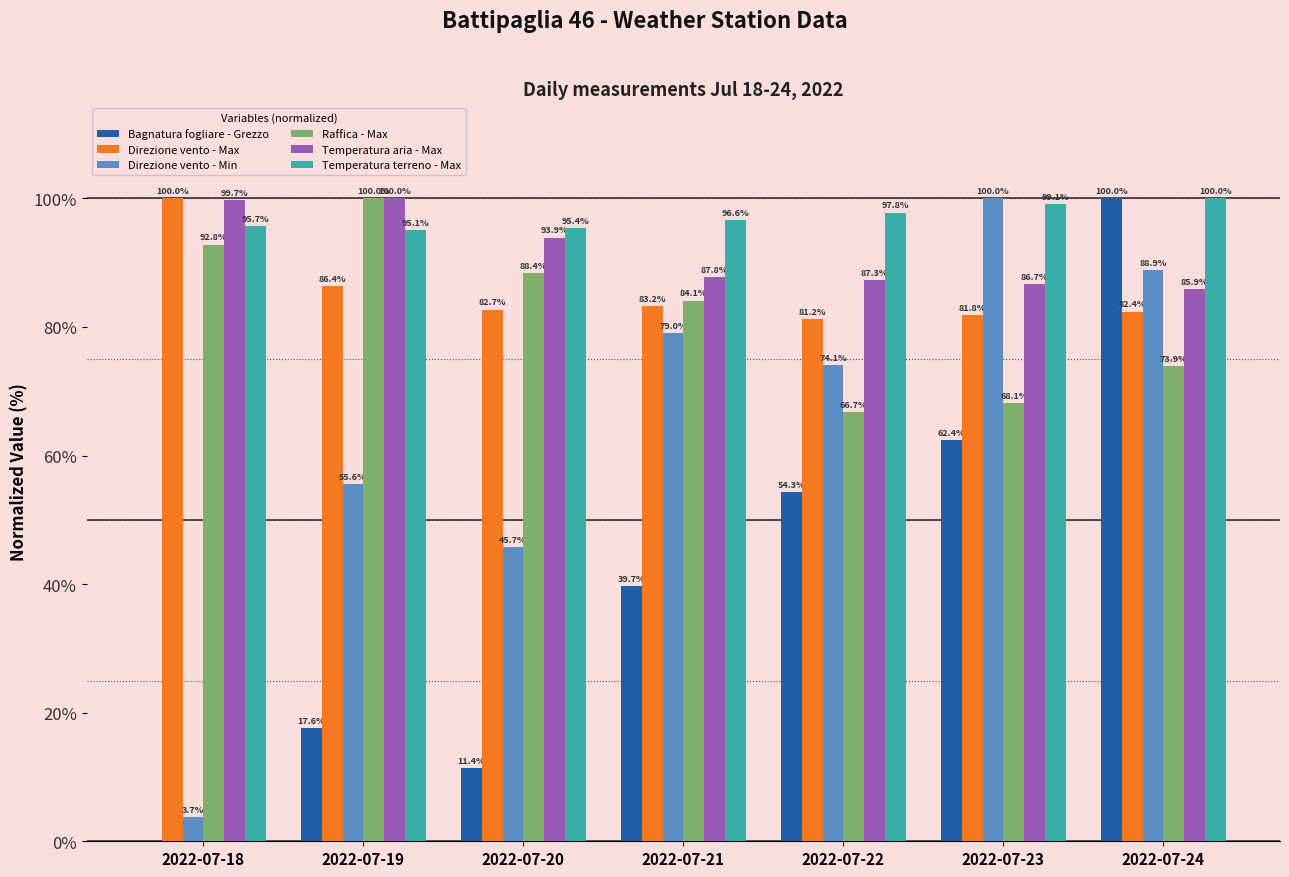

How many distinct data groups are displayed?

6